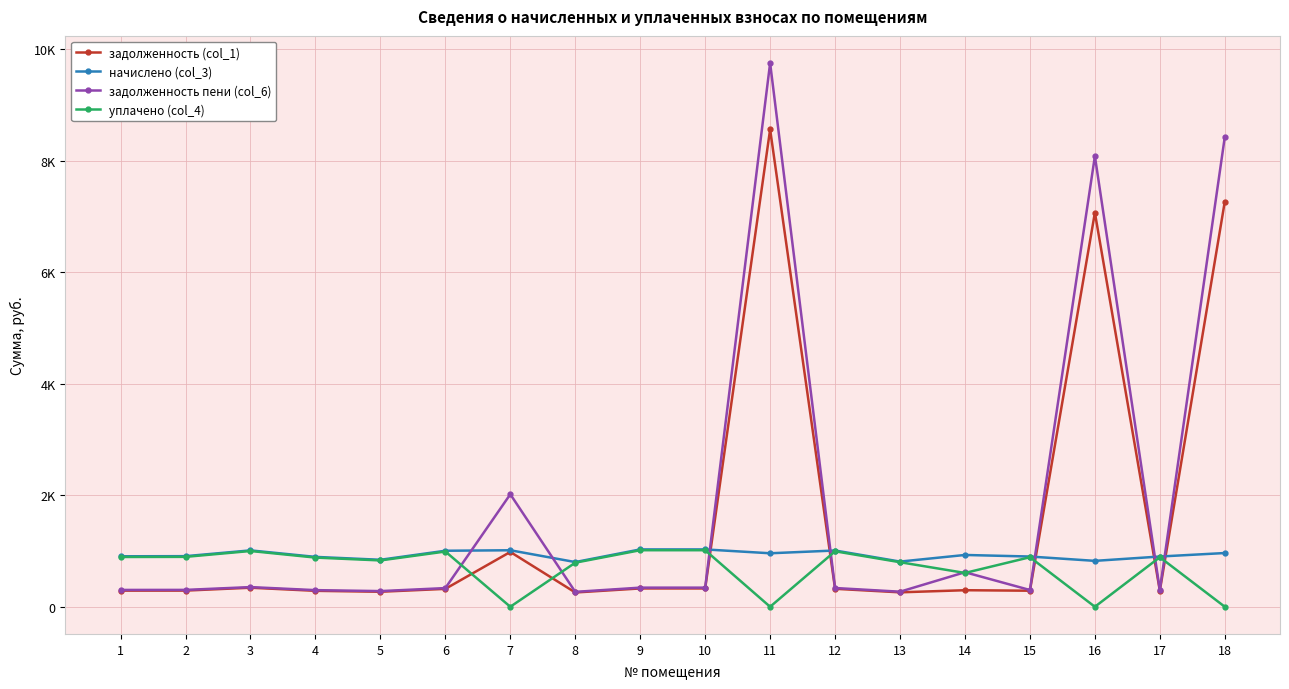

Reading right to left, extract all data points from this chart.

задолженность (col_1): 18=7264.8	17=287.7	16=7066.5	15=287.7	14=296.7	13=258.8	12=322.2	11=8559.4	10=328.4	9=328.4	8=256.0	7=982.8	6=320.9	5=269.1	4=285.7	3=341.7	2=289.8	1=289.1
начислено (col_3): 18=963.4	17=900.7	16=823.0	15=900.7	14=928.8	13=810.0	12=1008.7	11=959.0	10=1028.2	9=1028.2	8=801.4	7=1013.0	6=1004.4	5=842.4	4=894.2	3=1010.9	2=907.2	1=905.0
задолженность пени (col_6): 18=8423.3	17=300.2	16=8079.4	15=300.2	14=619.2	13=270.0	12=336.2	11=9748.6	10=342.7	9=342.7	8=267.1	7=2016.8	6=334.8	5=280.8	4=298.1	3=352.6	2=302.4	1=301.7
уплачено (col_4): 18=0.0	17=888.2	16=0.0	15=888.2	14=606.3	13=798.8	12=994.7	11=0.0	10=1013.9	9=1013.9	8=790.2	7=0.0	6=990.5	5=830.7	4=881.8	3=1000.0	2=894.6	1=892.5